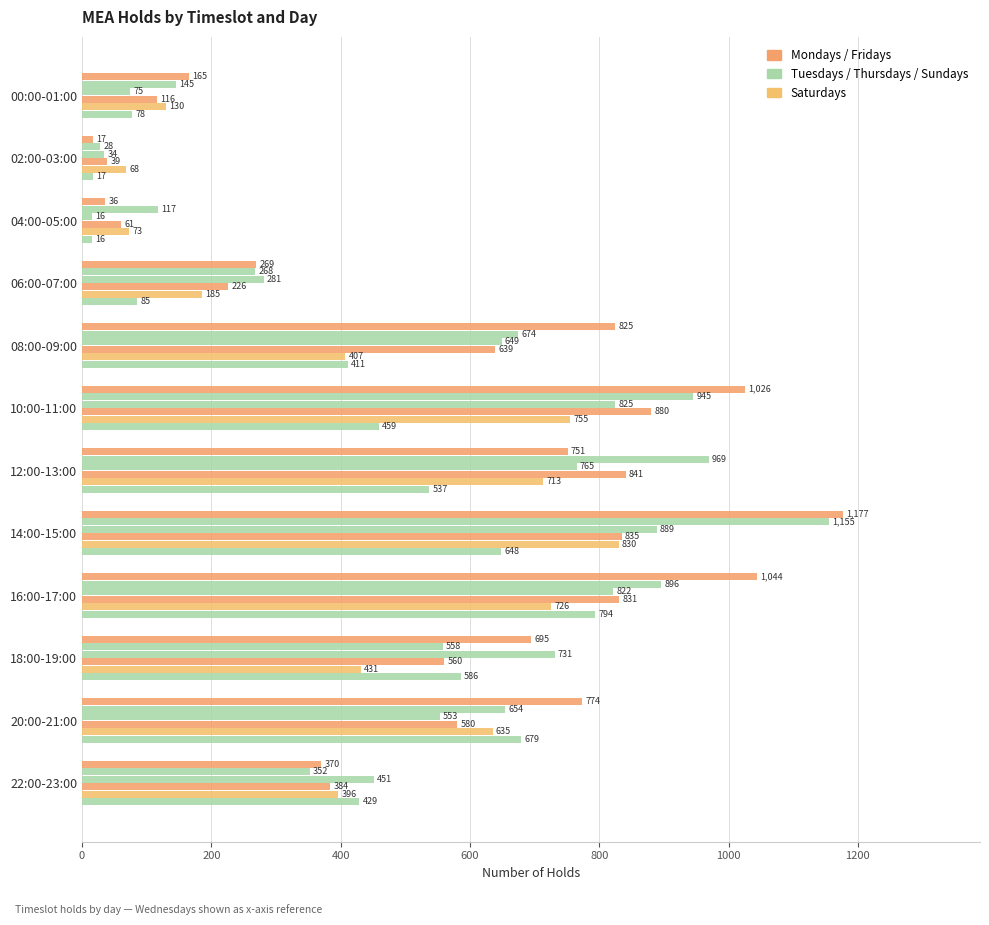

How many series are shown in this chart?

6